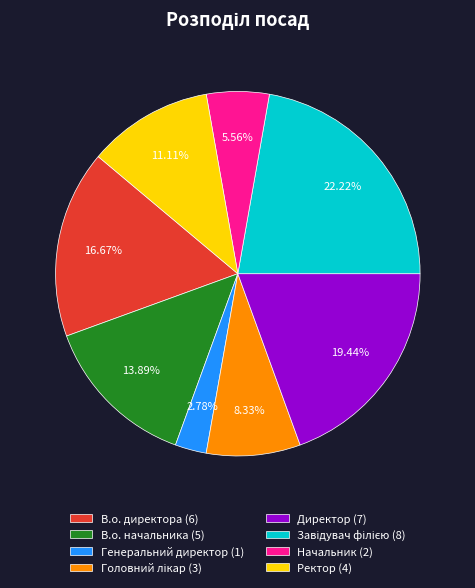

Is it true that В.о. начальника is 21% of the pie?

False